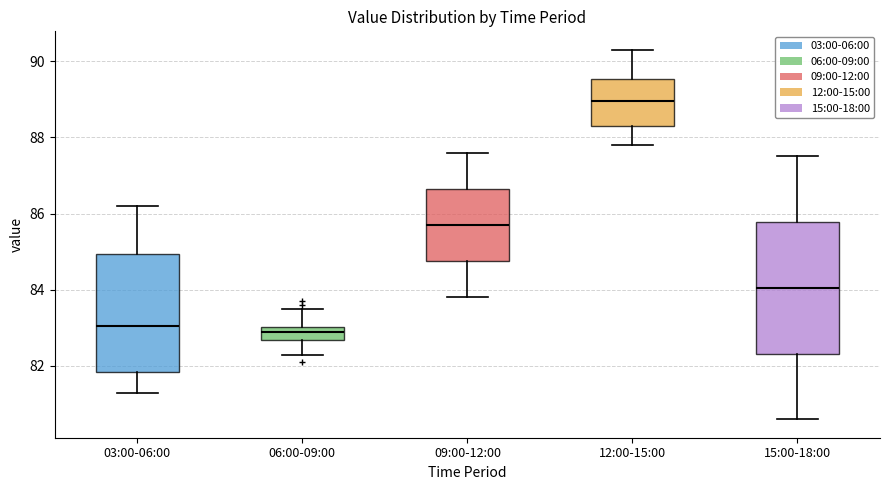

Reading left to right, read every box against the y-axis: the position of its median line, the range the box covers, and the ends of its whiskers. The values are not printed on the chart, so give them approximately, as read against the axis.

03:00-06:00: median 83.0, box 81.8 to 85.0, whiskers 81.4 to 86.2
06:00-09:00: median 83.0 (inside the box), box 82.6 to 83.0, whiskers 82.4 to 83.6
09:00-12:00: median 85.8, box 84.8 to 86.6, whiskers 83.8 to 87.6
12:00-15:00: median 89.0, box 88.4 to 89.6, whiskers 87.8 to 90.4
15:00-18:00: median 84.0, box 82.4 to 85.8, whiskers 80.6 to 87.6